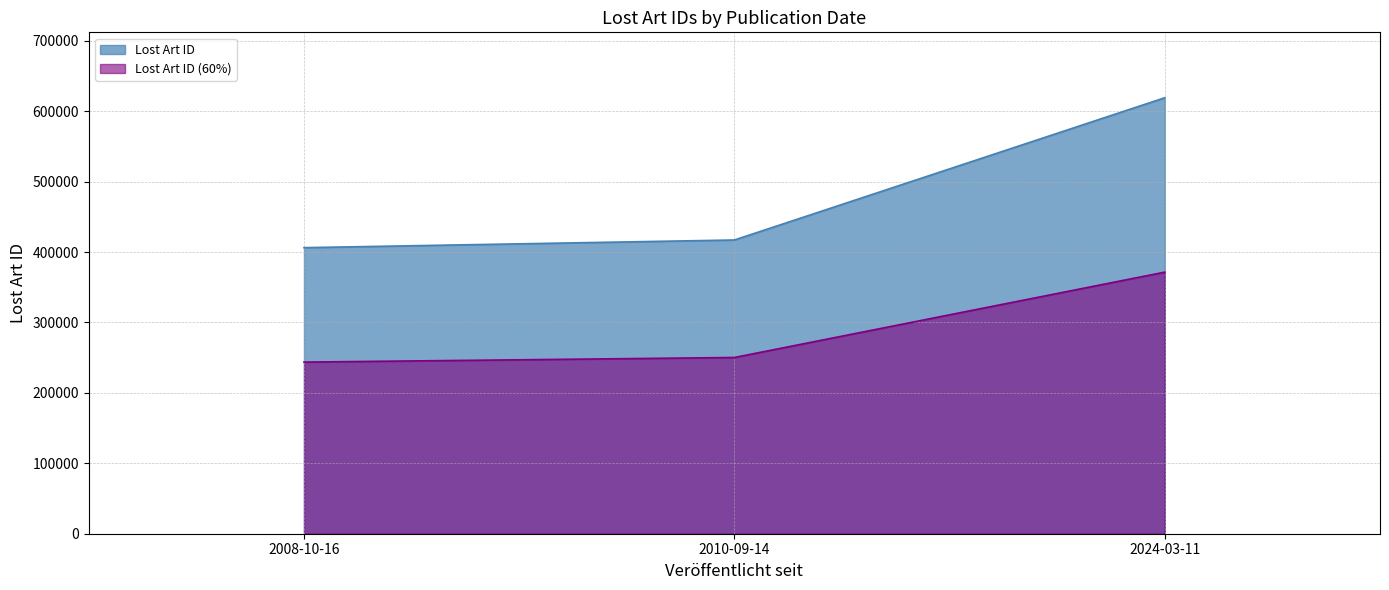

How many data points are above 417151?

1